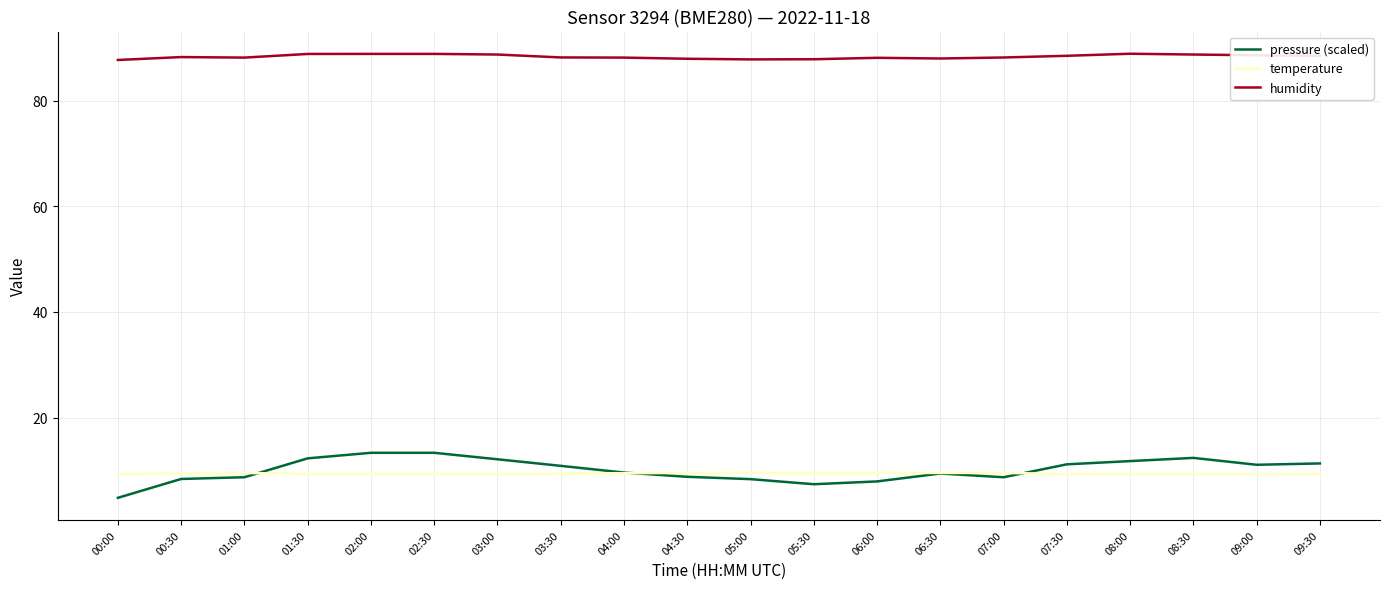

What position from the left is 00:30?

2